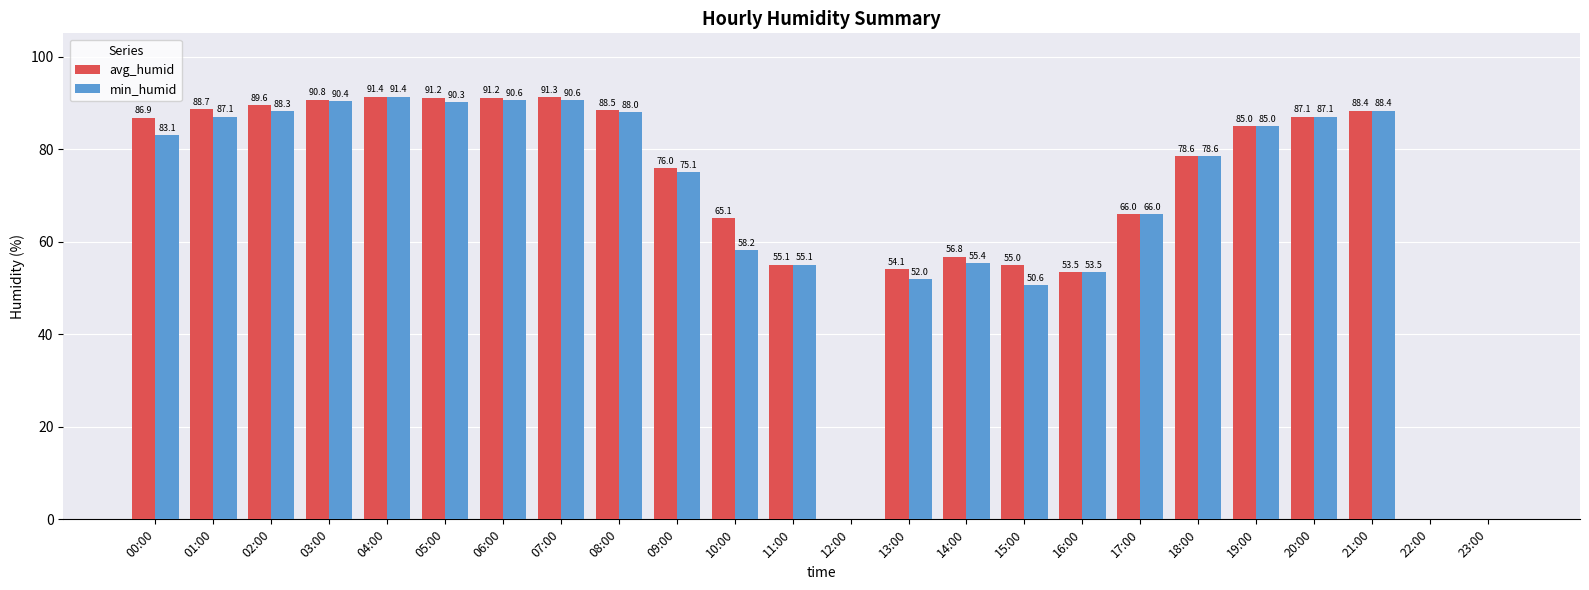

At which label does min_humid first exceed 83?

00:00